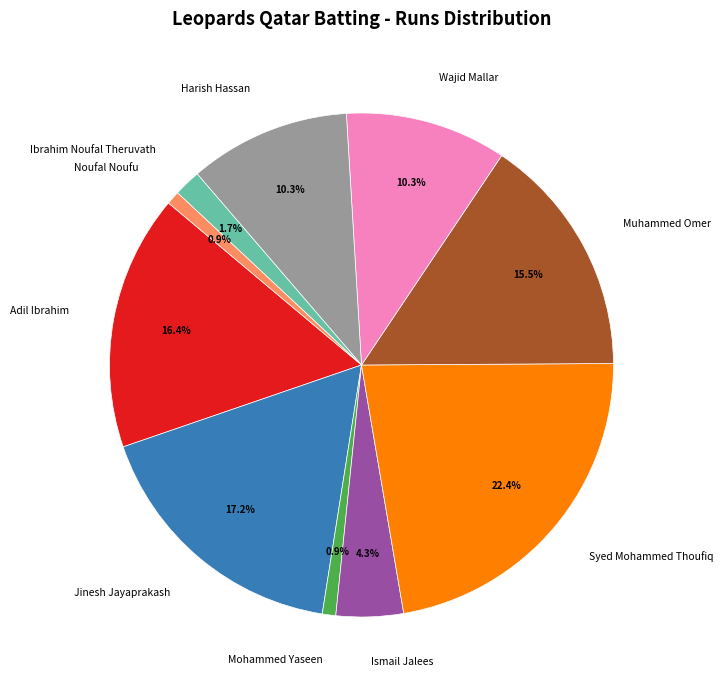

The Mohammed Yaseen slice represents 8% of the pie. True or false?

False